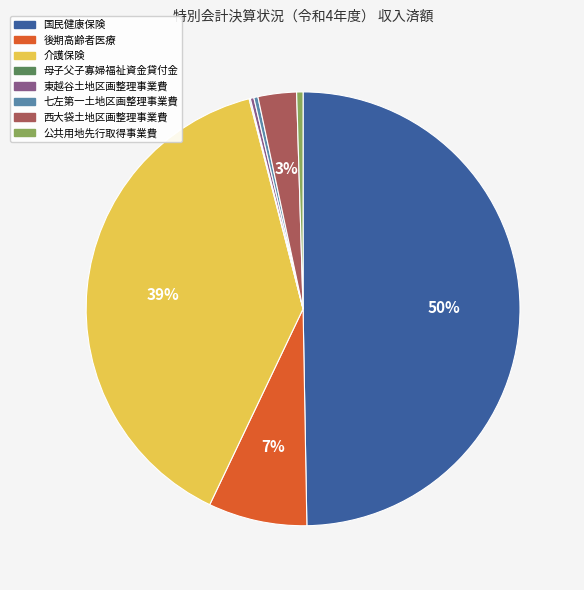

Which category has the biggest portion of the pie?

国民健康保険